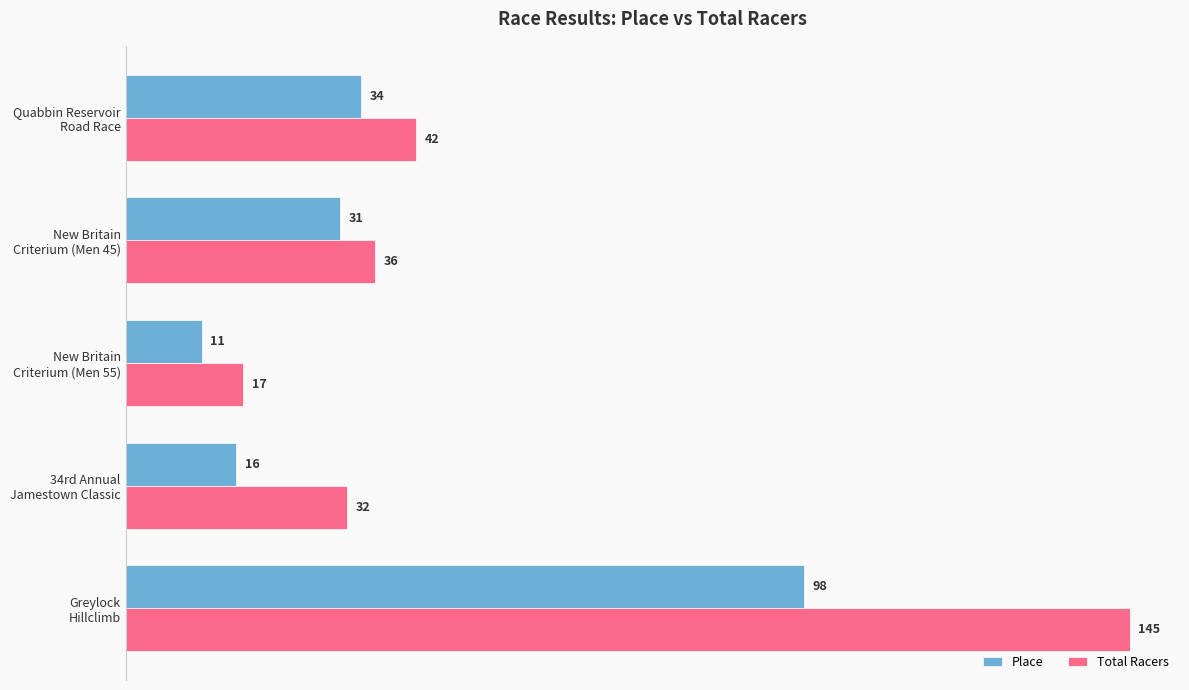

List the labels in order of Place value, largest first.

Greylock
Hillclimb, Quabbin Reservoir
Road Race, New Britain
Criterium (Men 45), 34rd Annual
Jamestown Classic, New Britain
Criterium (Men 55)